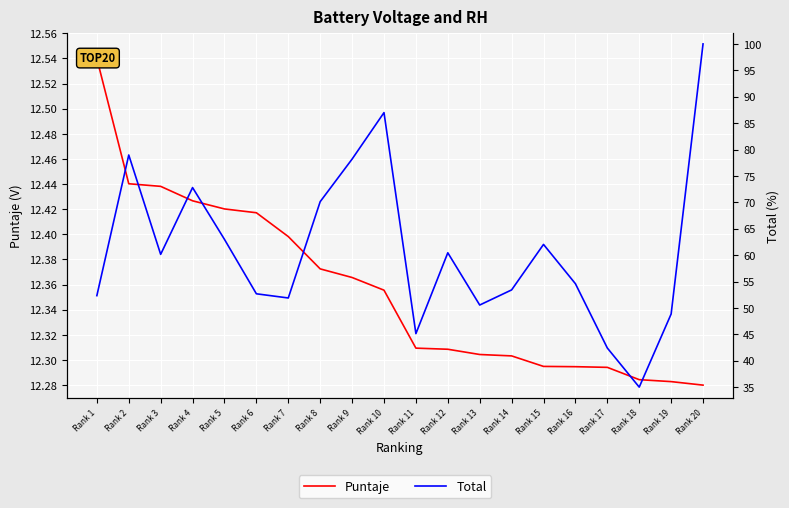

Is the value of Total at Rank 12 greater than the value of Puntaje at Rank 7?

Yes